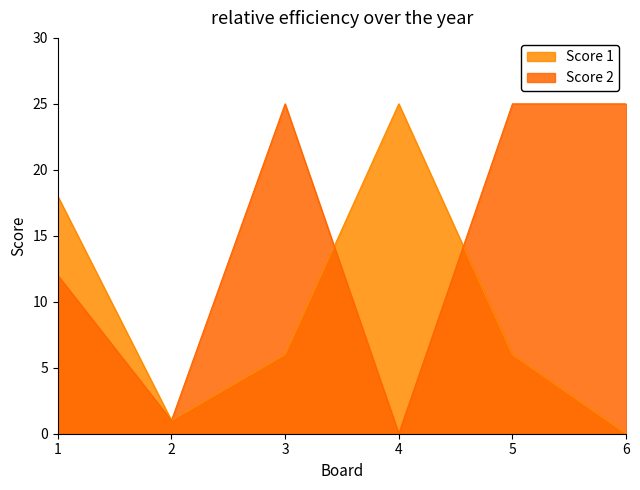

Where is the first local maximum for Score 1?

4